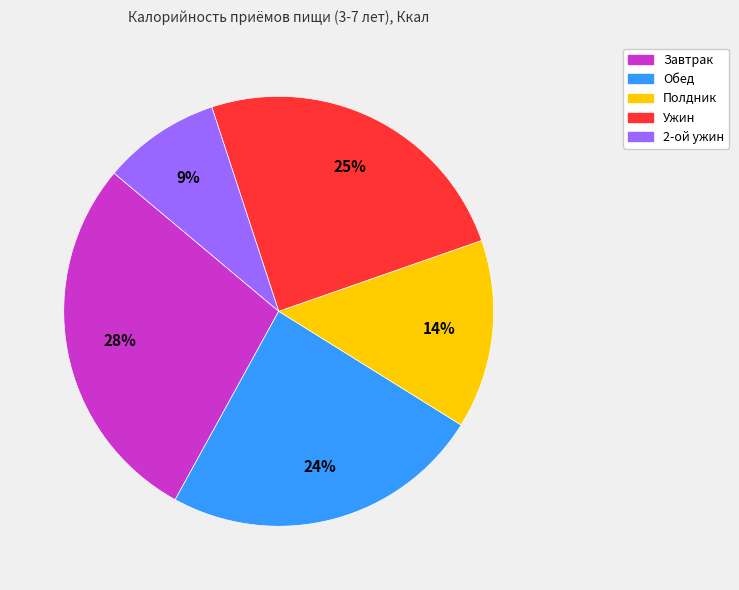

Is 2-ой ужин the majority of the pie?

No